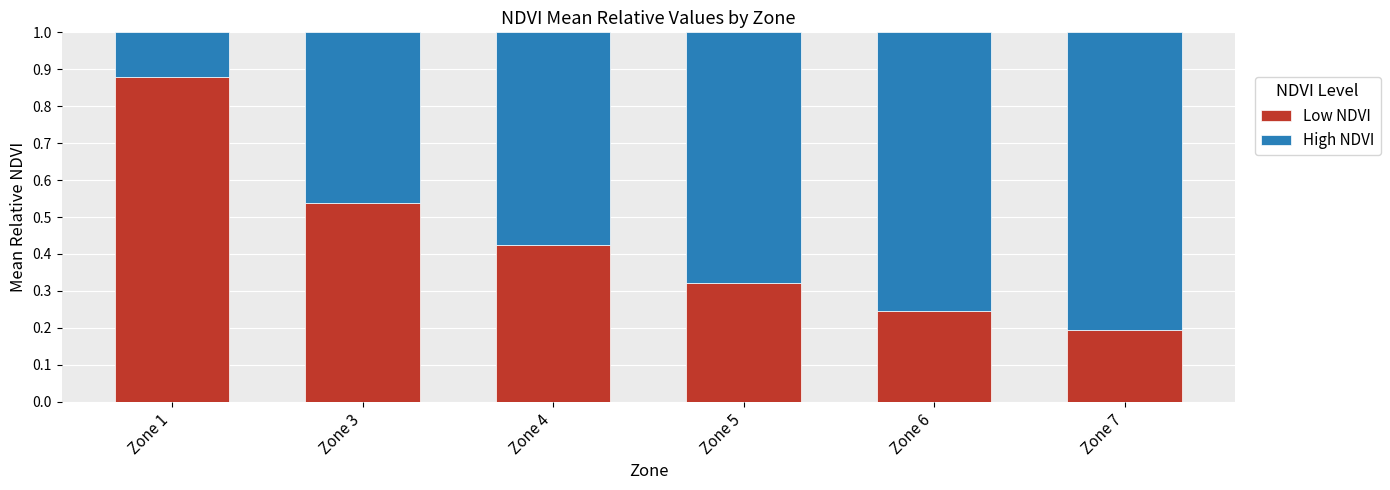

The Low NDVI series shows 0.7 at Zone 4. True or false?

False